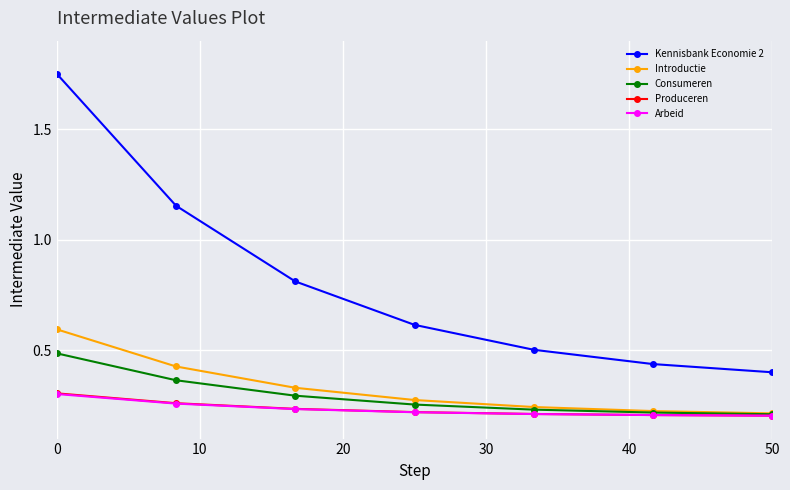

How many Consumeren values are between 0 and 1?

7